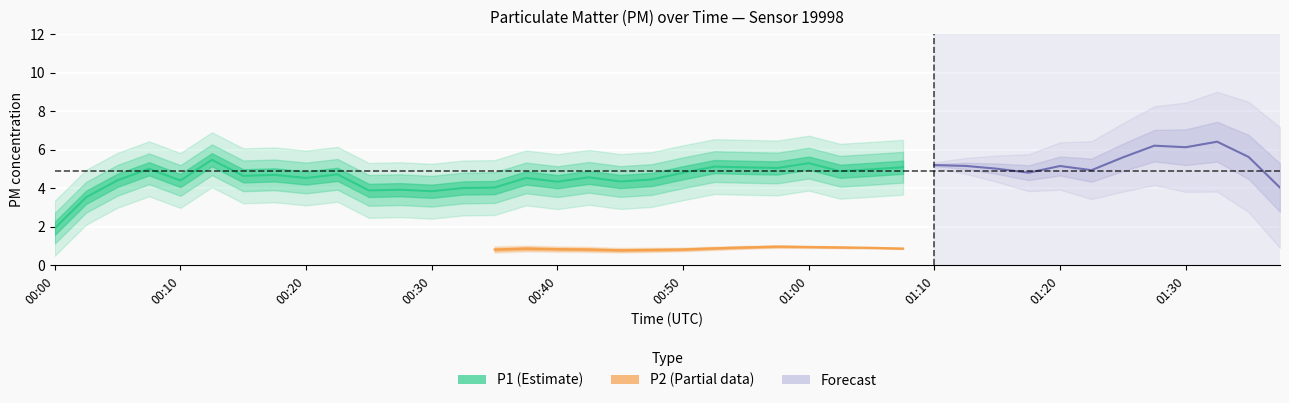

What is the value of the P2 point at the 17th from the left?

0.8